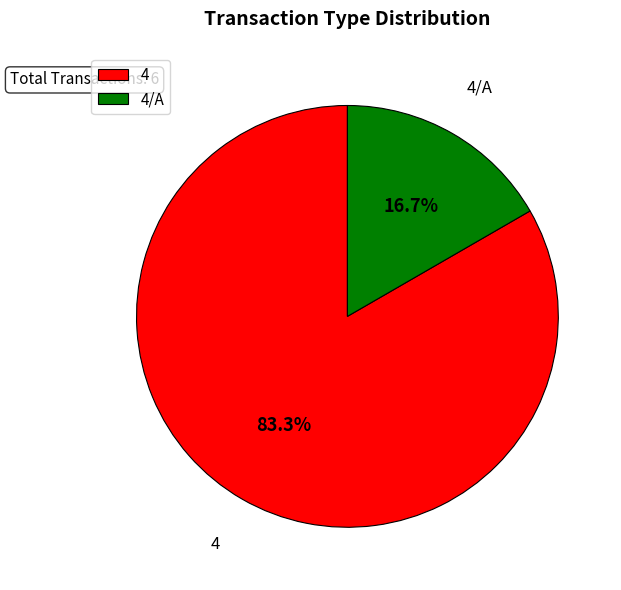

The 4/A slice represents 25% of the pie. True or false?

False